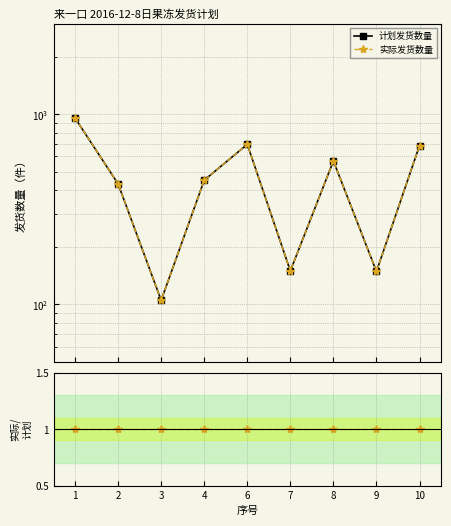

How many data points in 计划发货数量 are above 450?

4